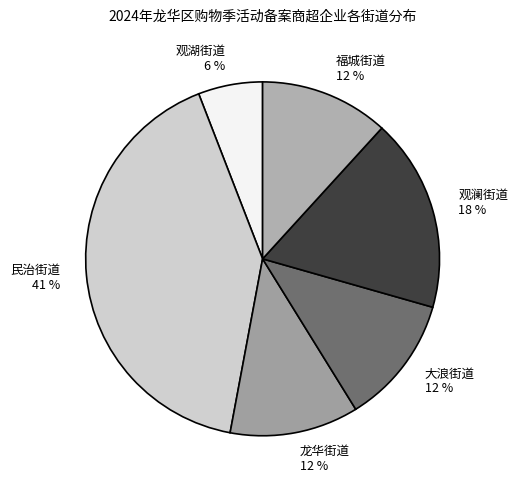

What is the largest slice in the pie chart?

民治街道